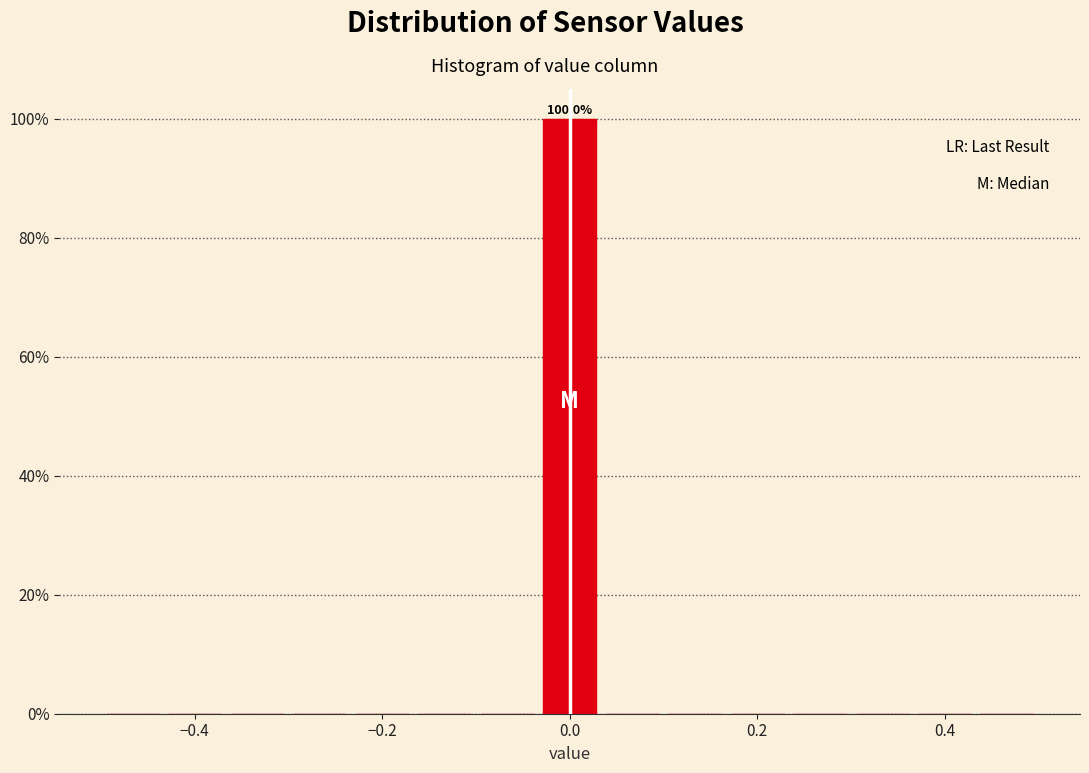

Read against the x-axis, roughly where is the centre of the tallest bar?

0.00